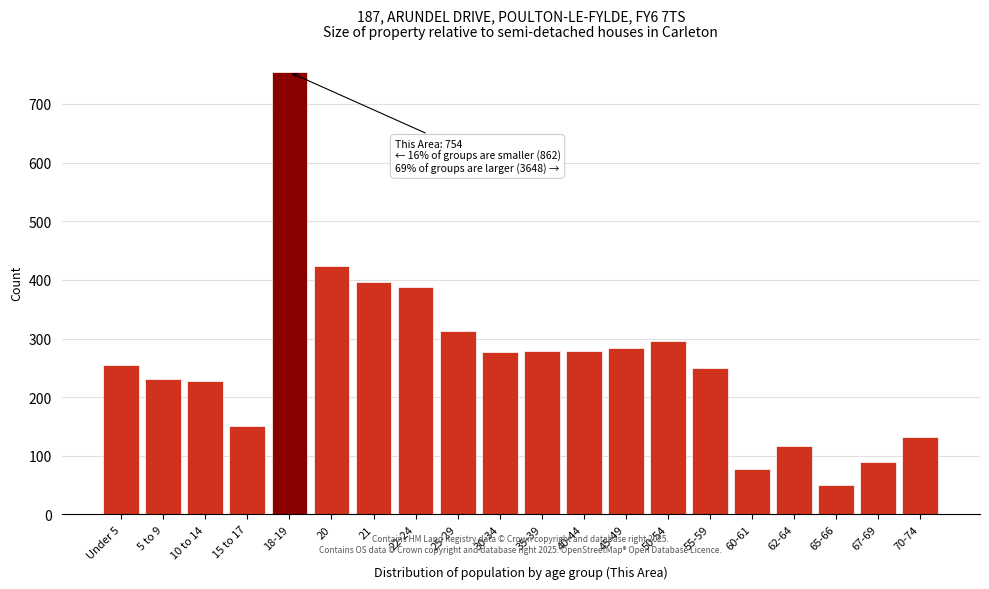

Between 40-44 and 10 to 14, which is larger?

40-44